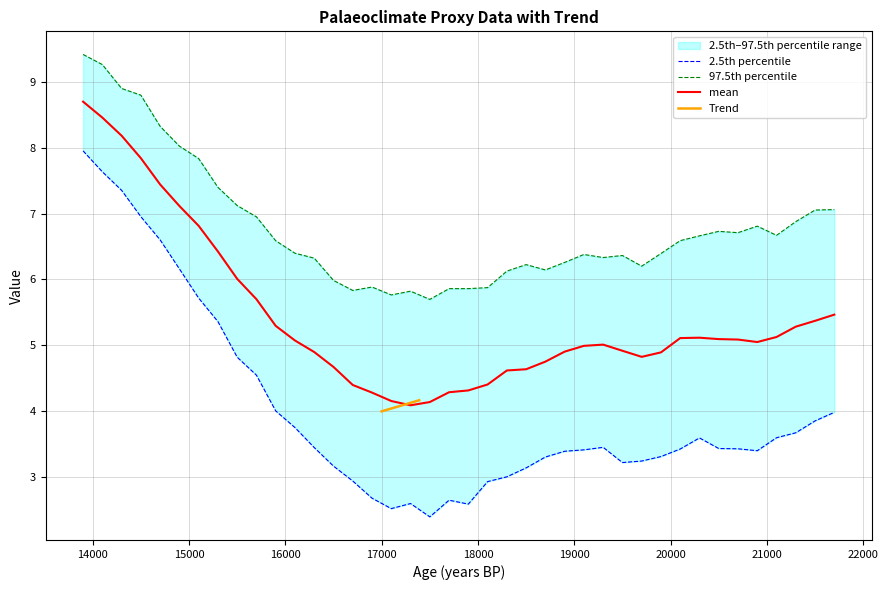

What is the lowest value of the 2.5th percentile series?

2.4